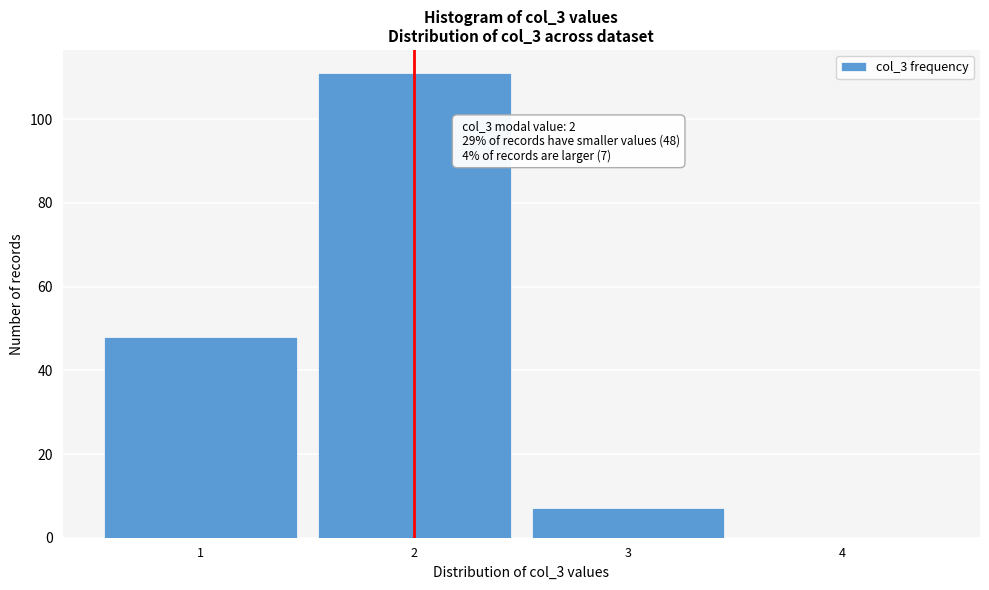

Reading left to right, what are all the values shown in this chart?

1=48	2=111	3=7	4=0